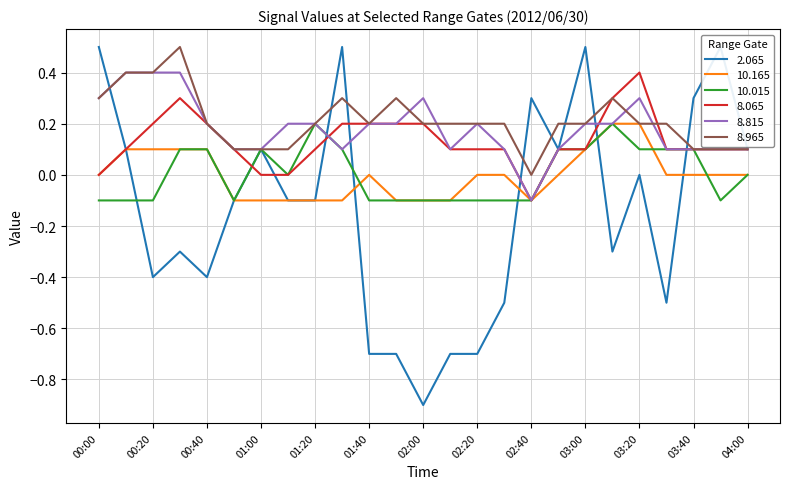

What are all the series names shown in the legend?

2.065, 10.165, 10.015, 8.065, 8.815, 8.965